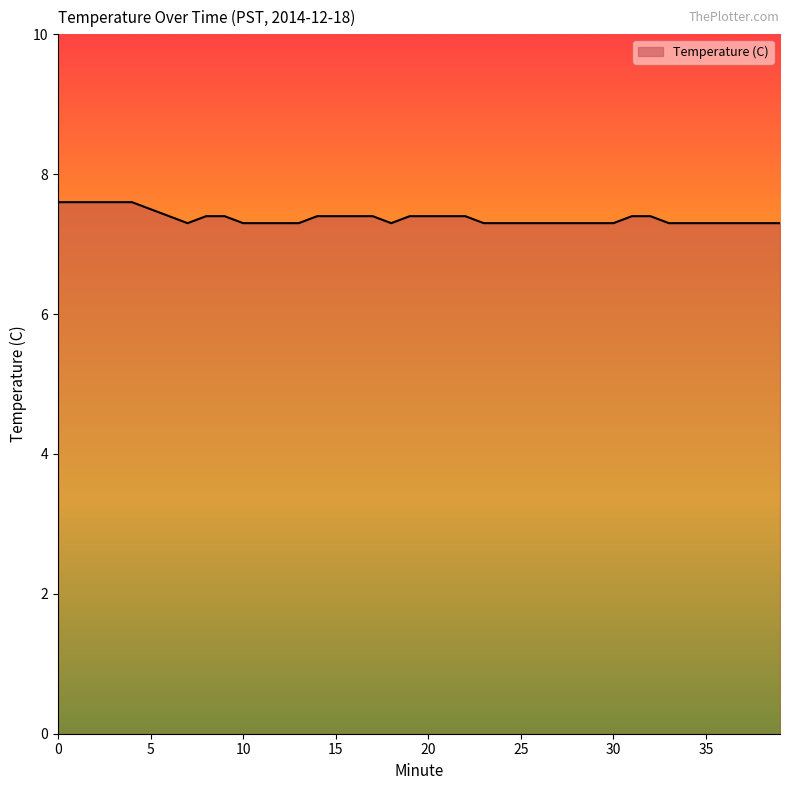

What is the maximum value shown in the chart?

7.6